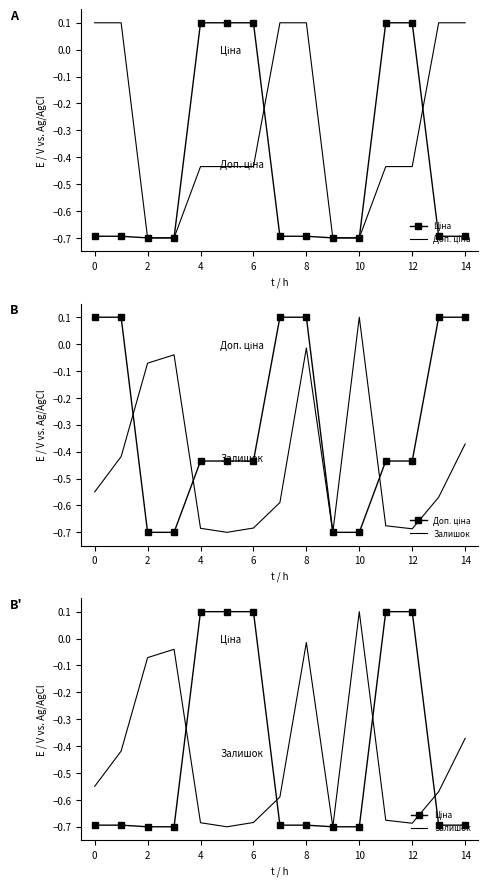

True or false: Залишок has more than 2 points higher than both neighbors.

True